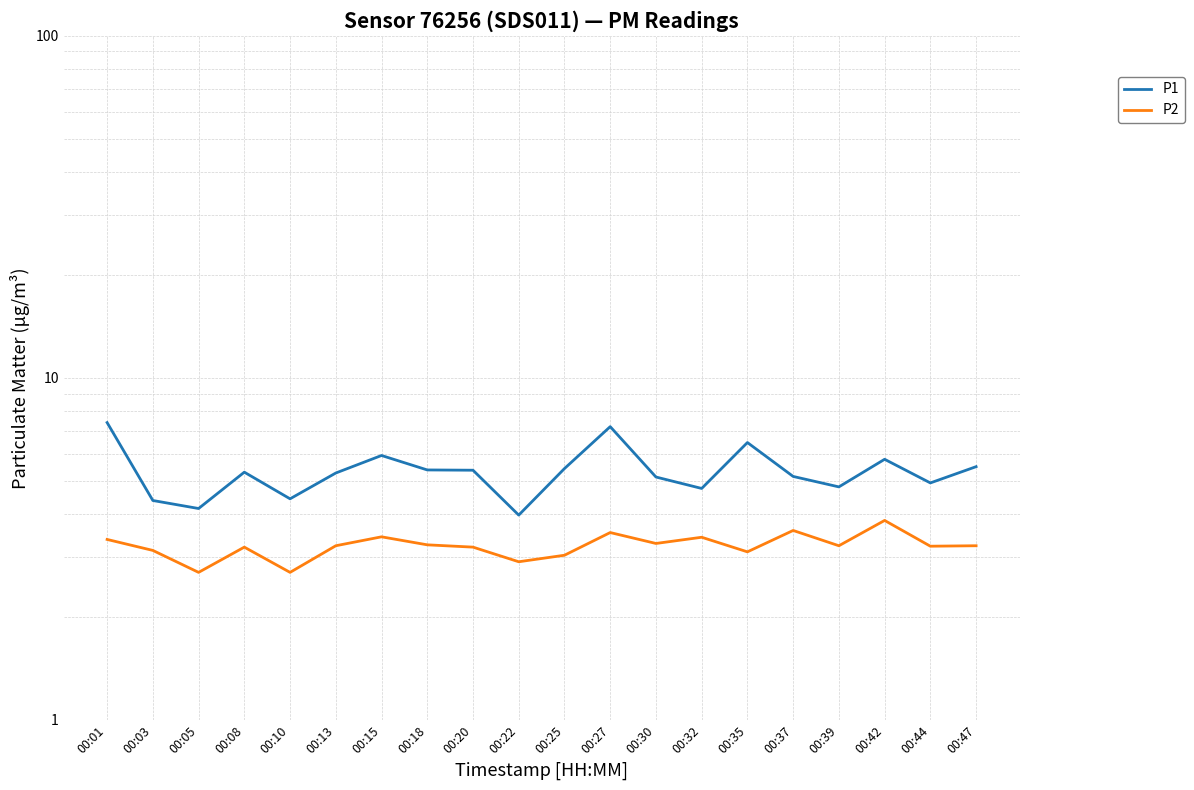

How many values in the P2 series are below 3?

3